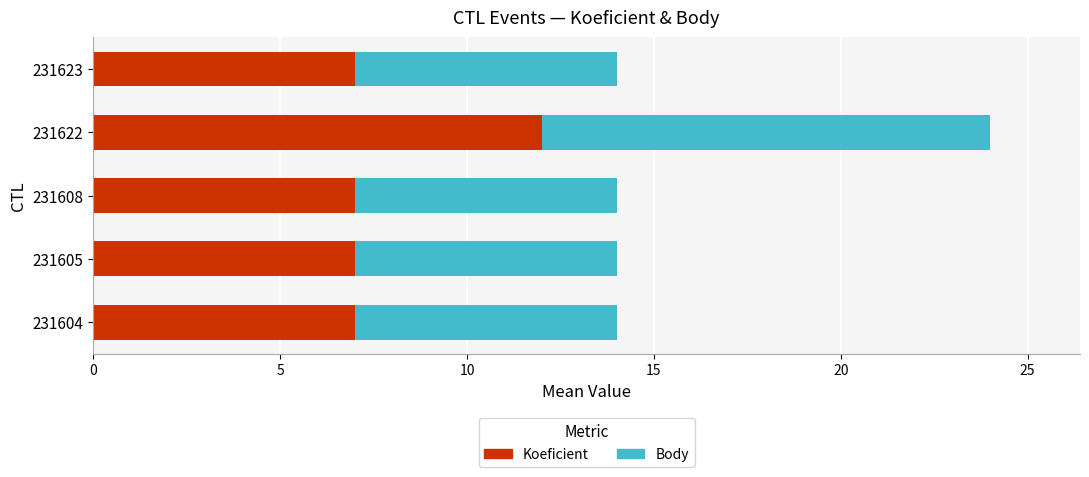

Which category has the highest value in the Koeficient series?

231622